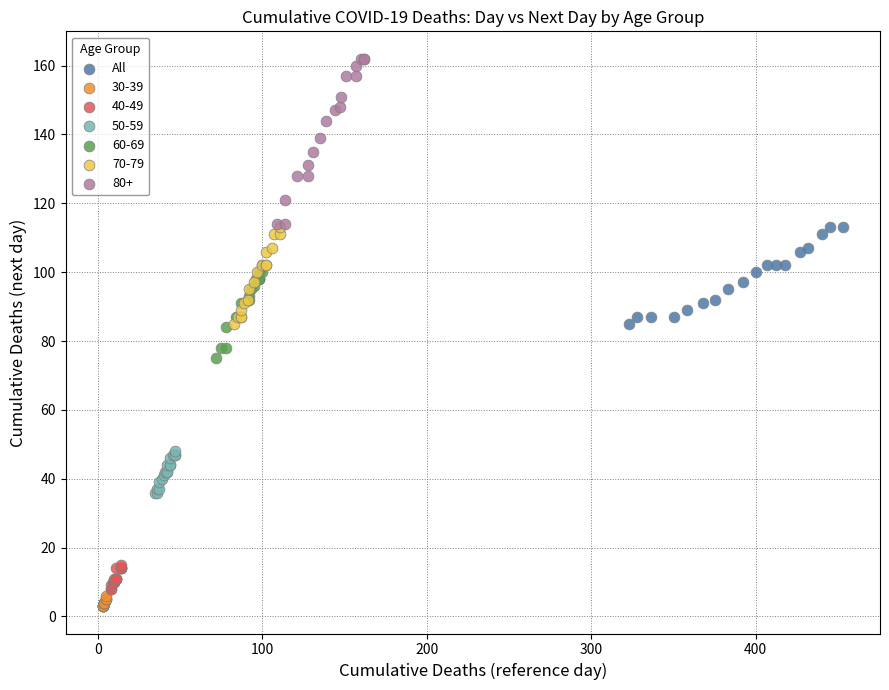

Which series reaches the maximum Y coordinate?

80+